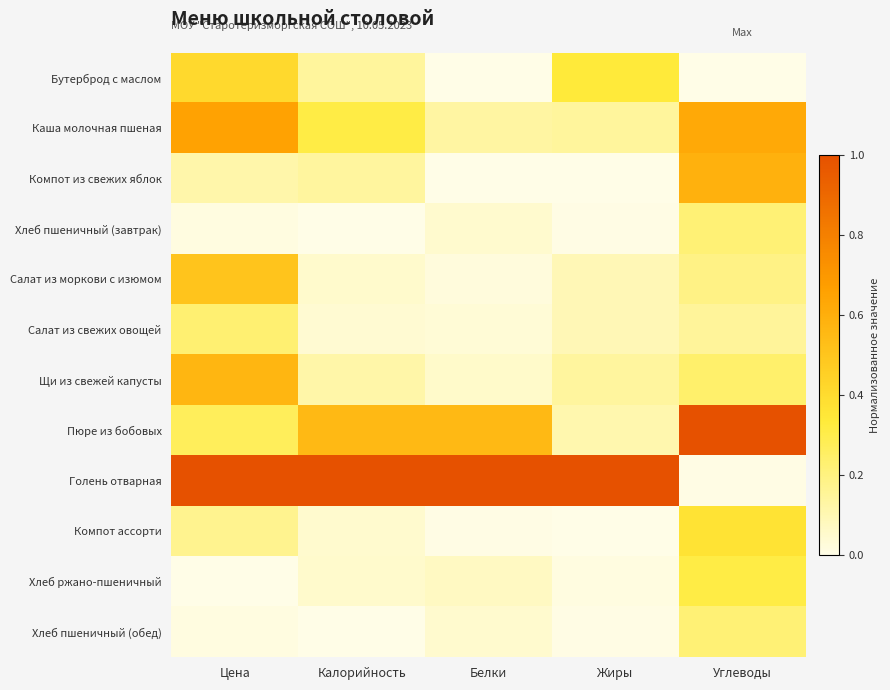

Rank the series by their maximum value, from lowest to highest.

Хлеб пшеничный (завтрак), Хлеб пшеничный (обед), Салат из свежих овощей, Хлеб ржано-пшеничный, Компот ассорти, Бутерброд с маслом, Салат из моркови с изюмом, Щи из свежей капусты, Компот из свежих яблок, Каша молочная пшеная, Пюре из бобовых, Голень отварная